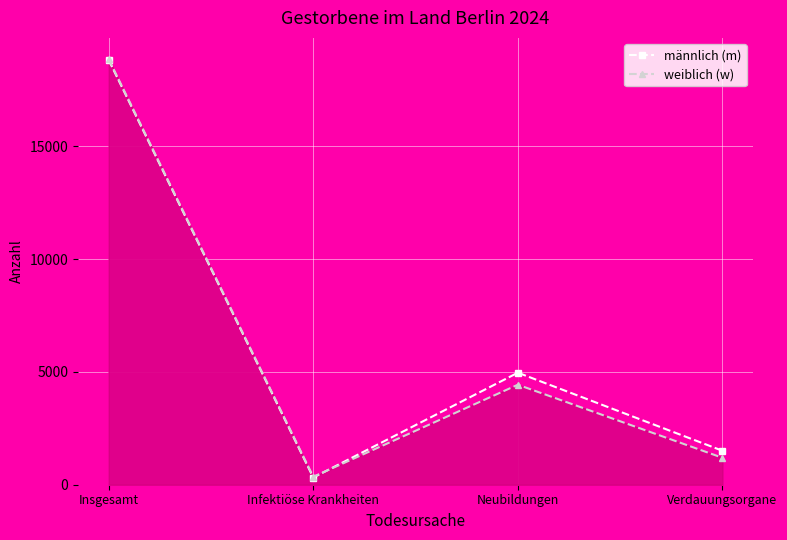

How many lines are shown in the chart?

2